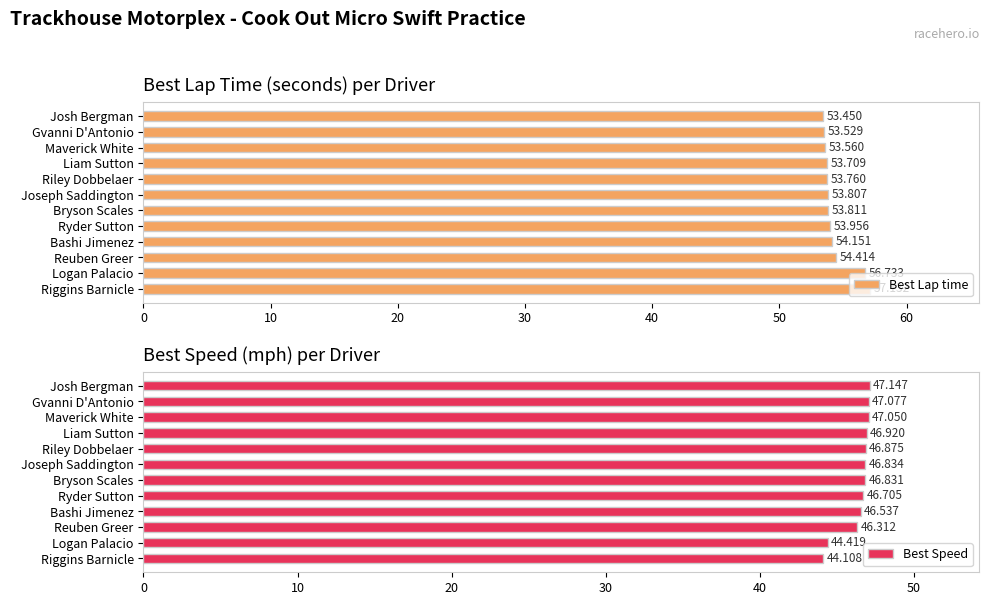

List the labels in order of Best Lap time value, smallest first.

Josh Bergman, Gvanni D'Antonio, Maverick White, Liam Sutton, Riley Dobbelaer, Joseph Saddington, Bryson Scales, Ryder Sutton, Bashi Jimenez, Reuben Greer, Logan Palacio, Riggins Barnicle